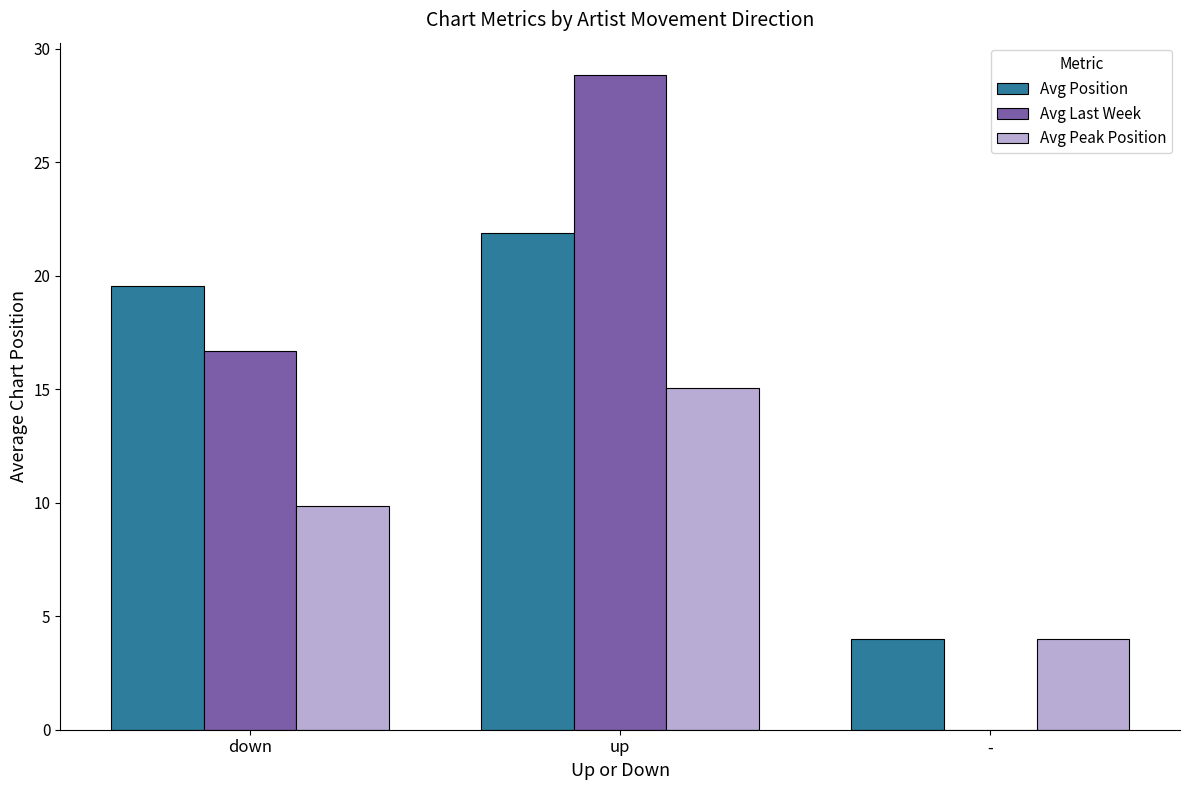

True or false: Avg Peak Position has a value of 4.0 at -.

True